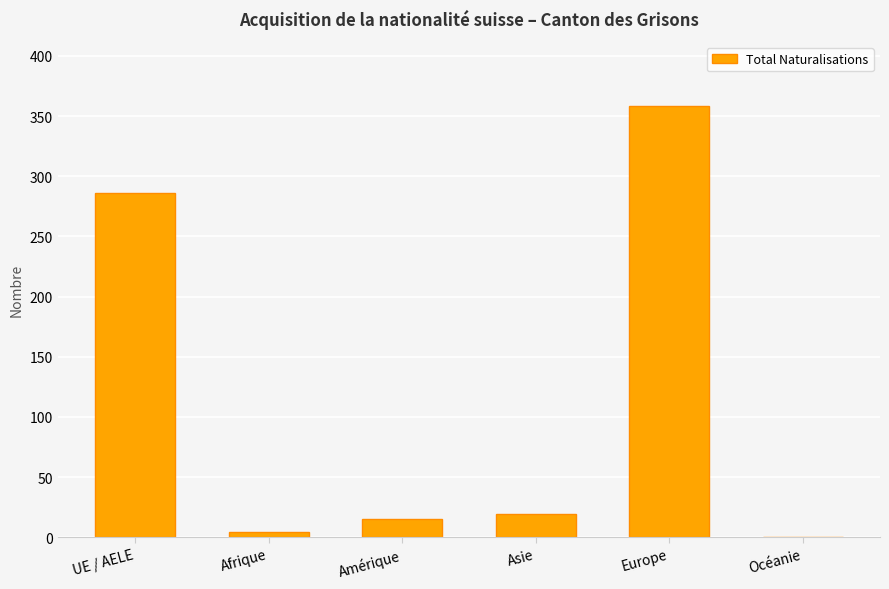

How many categories are shown in the chart?

6